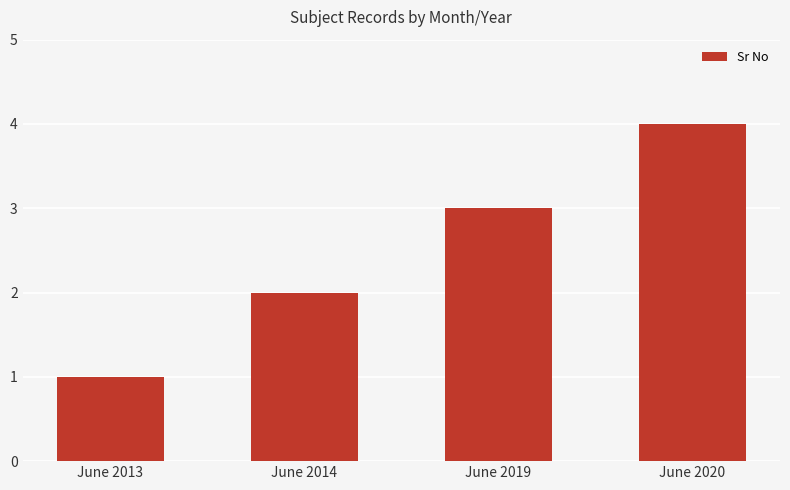

Read the value at June 2013.

1